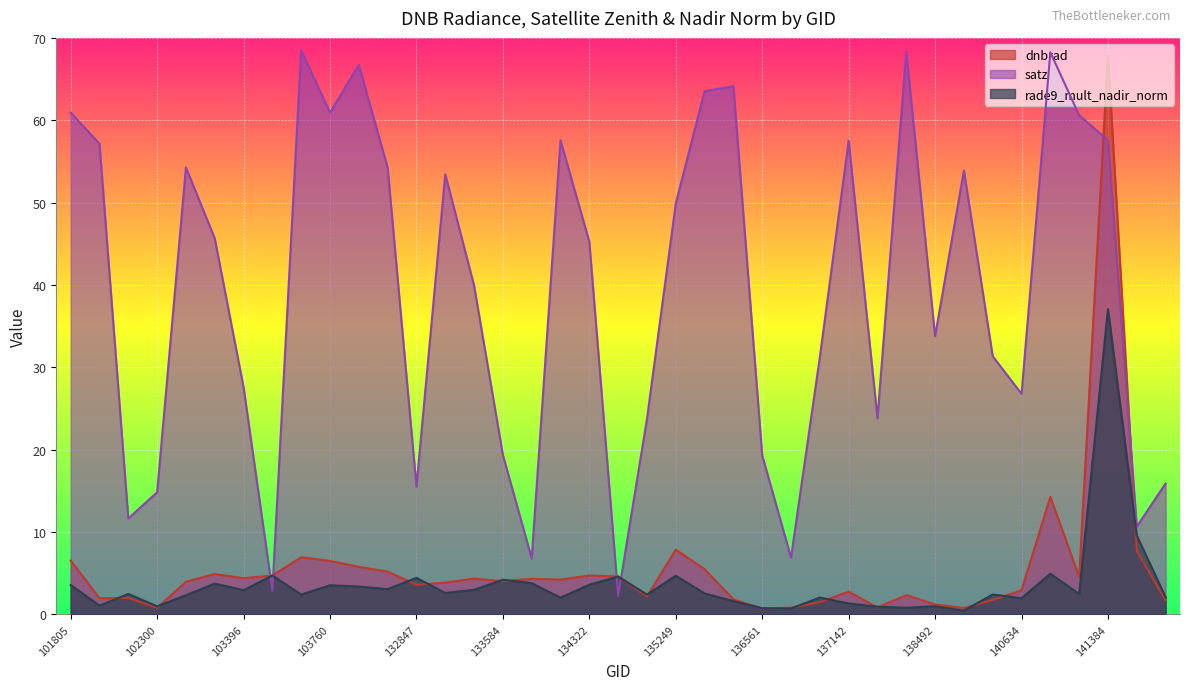

What is the value of the dnbrad point at the 29th from the left?

0.8